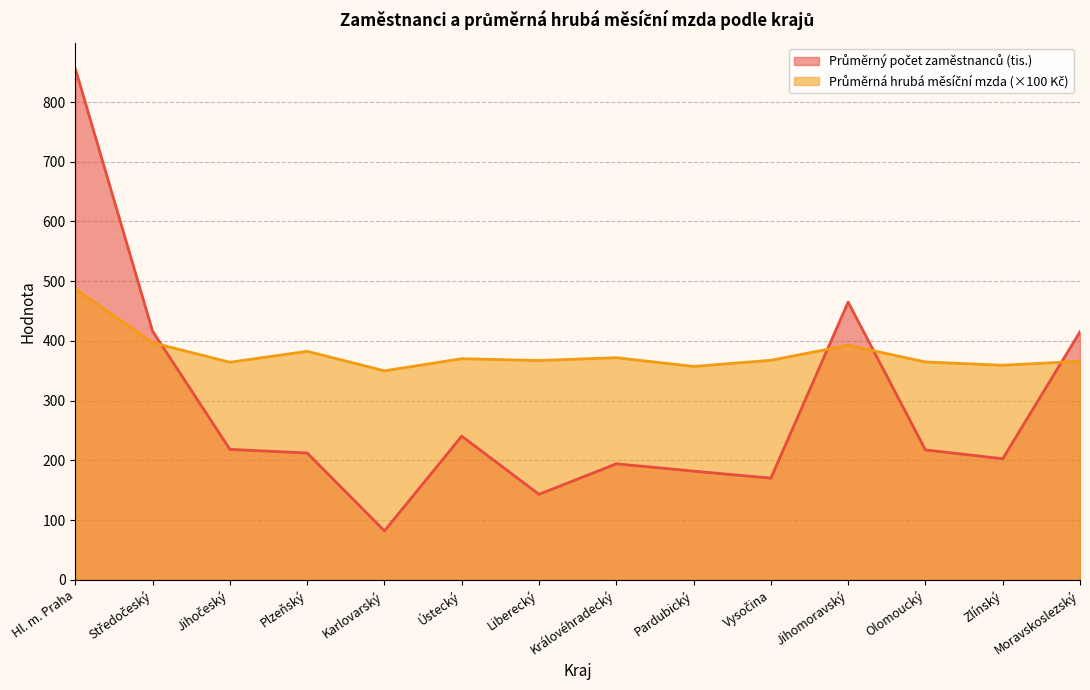

How many data points does each series have?

14